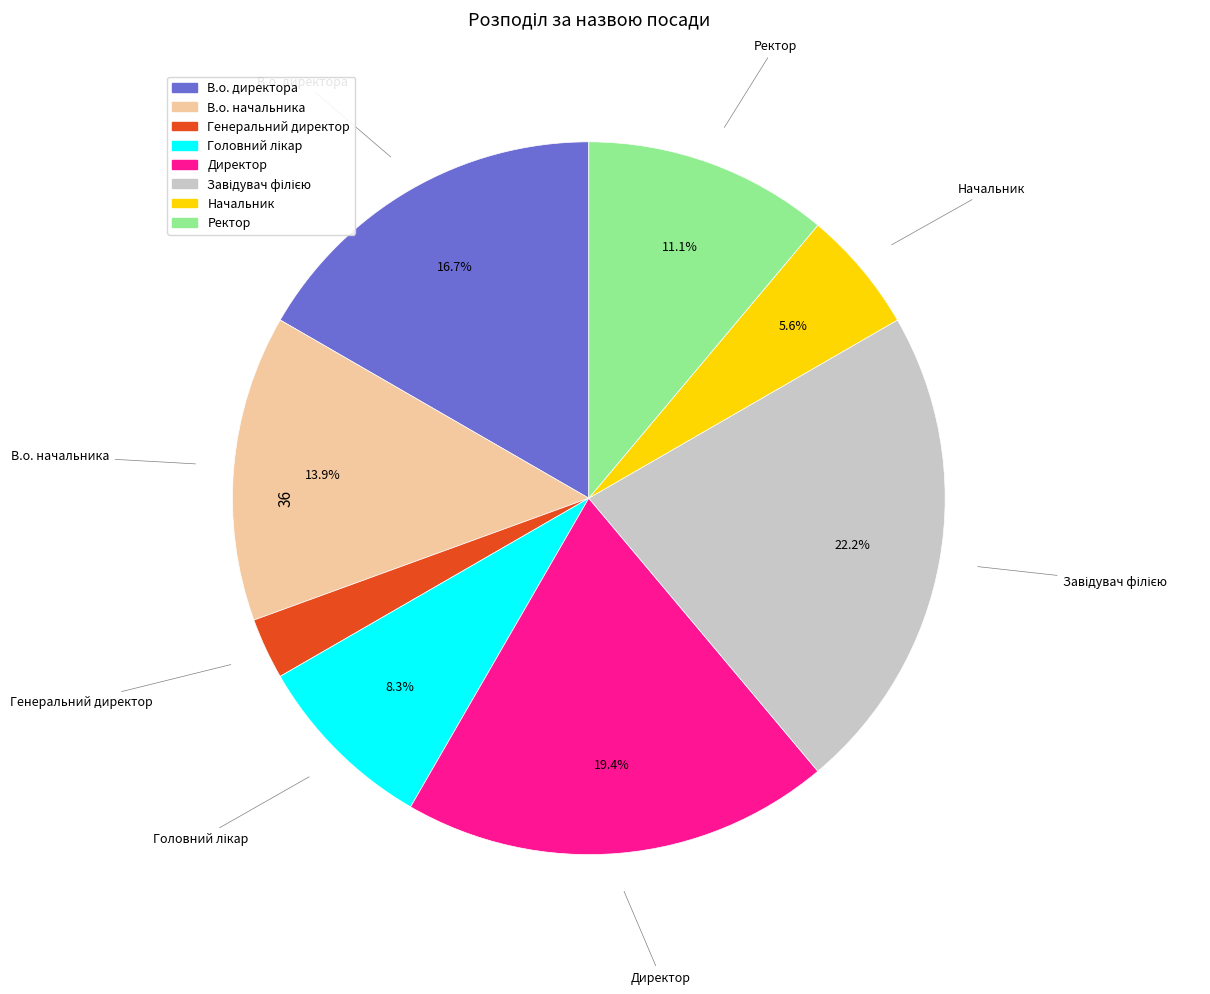

Does Директор account for over 50% of the chart?

No